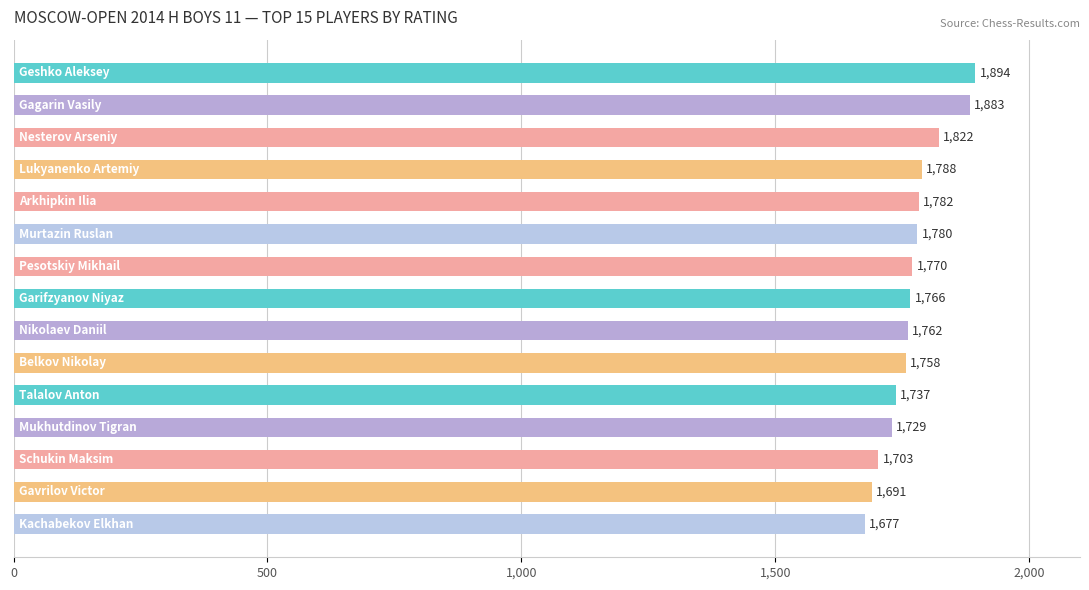

How many distinct data groups are displayed?

1